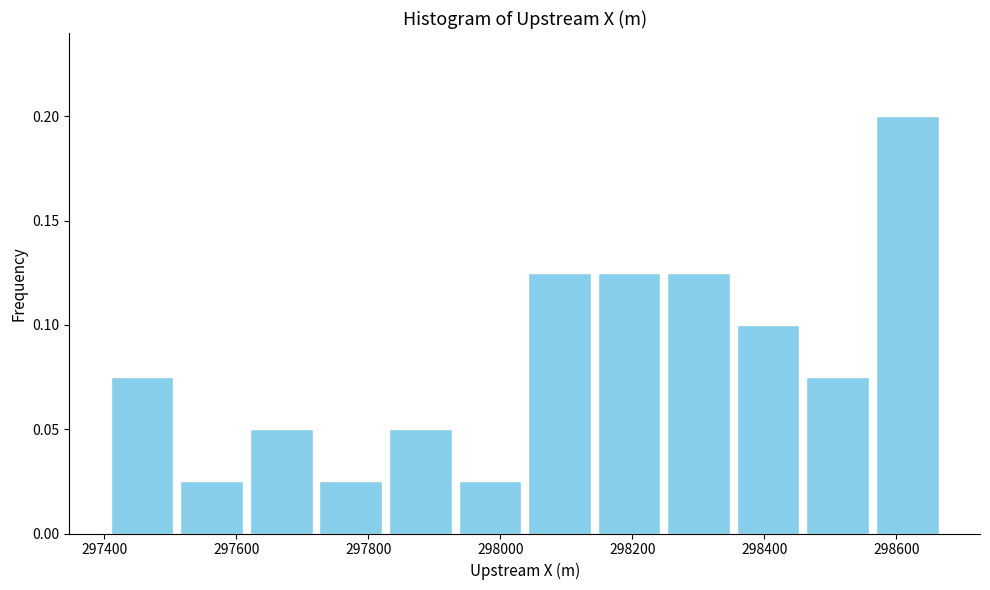

Reading left to right, list every bar in this chart as the range it spans on the x-axis followed by its height. Neither the bar edges nor the heights are printed on the chart, so give them approximately, as read against the axes.

297400 to 297500: 0.075
297500 to 297620: 0.025
297620 to 297720: 0.050
297720 to 297820: 0.025
297820 to 297940: 0.050
297940 to 298040: 0.025
298040 to 298140: 0.125
298140 to 298240: 0.125
298240 to 298360: 0.125
298360 to 298460: 0.100
298460 to 298560: 0.075
298560 to 298660: 0.200